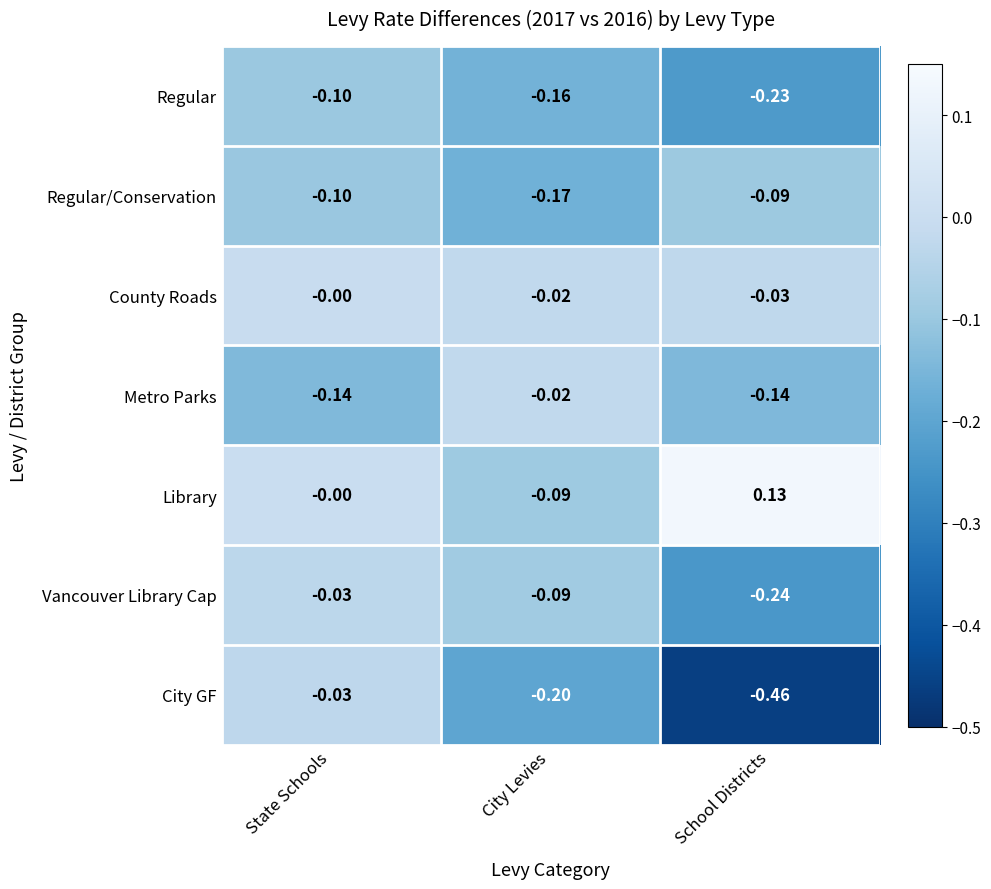

At which label is County Roads closest to 0?

State Schools